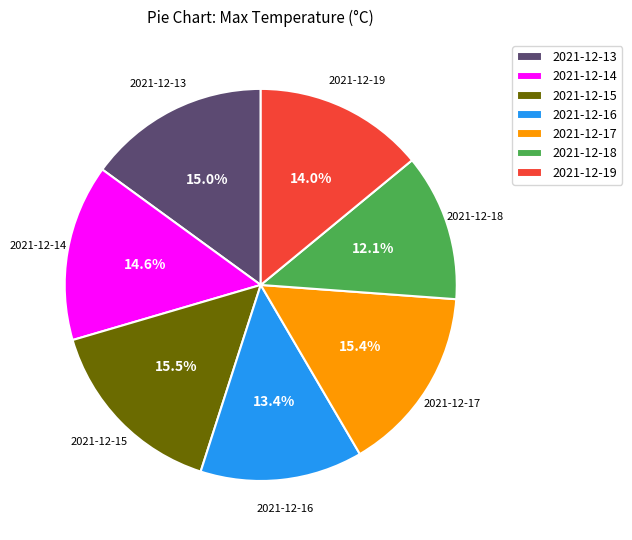

To the nearest percent, what is the difference between the largest and smallest slice percentages?

3%